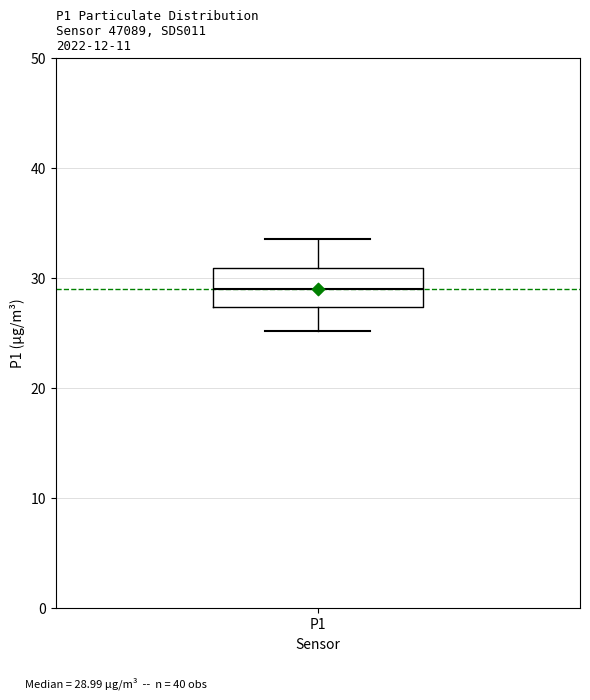

Read this box plot against the y-axis: the position of the median line, the range covered by the box, and the ends of both whiskers. The values are not printed on the chart, so give them approximately, as read against the axis.

median 29, box 27 to 31, whiskers 25 to 34